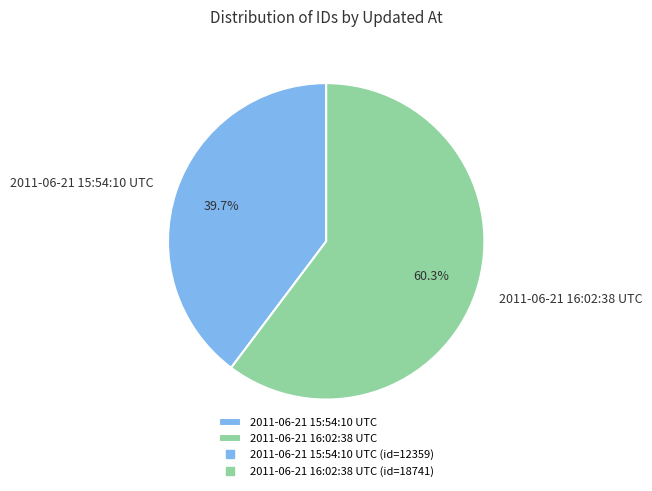

Rank the categories by value from highest to lowest.

2011-06-21 16:02:38 UTC, 2011-06-21 15:54:10 UTC